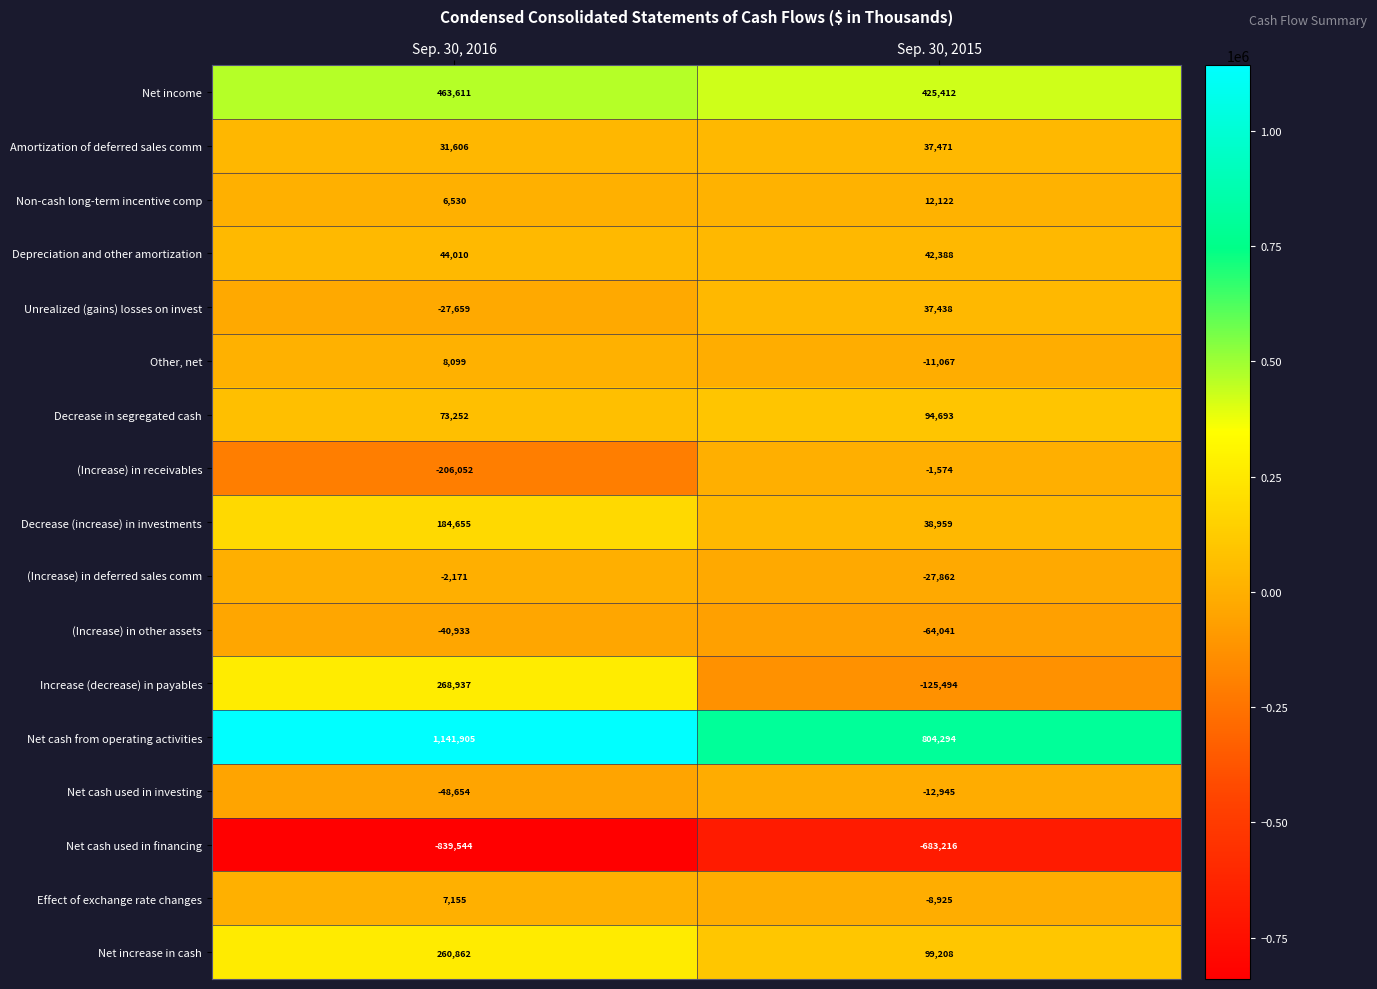

Rank the series at Sep. 30, 2015 from lowest to highest value.

Net cash used in financing, Increase (decrease) in payables, (Increase) in other assets, (Increase) in deferred sales comm, Net cash used in investing, Other, net, Effect of exchange rate changes, (Increase) in receivables, Non-cash long-term incentive comp, Unrealized (gains) losses on invest, Amortization of deferred sales comm, Decrease (increase) in investments, Depreciation and other amortization, Decrease in segregated cash, Net increase in cash, Net income, Net cash from operating activities